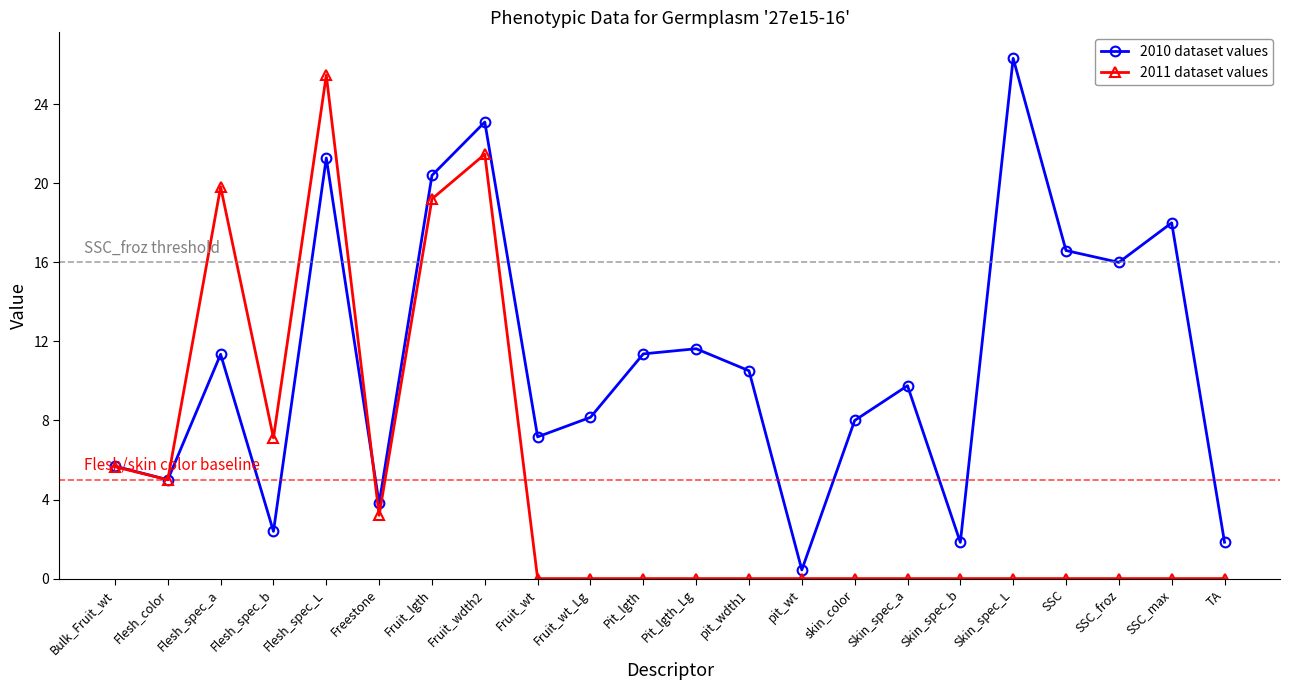

In 2010 dataset values, how many points are higher than both neighbors (excluding endpoints)?

7